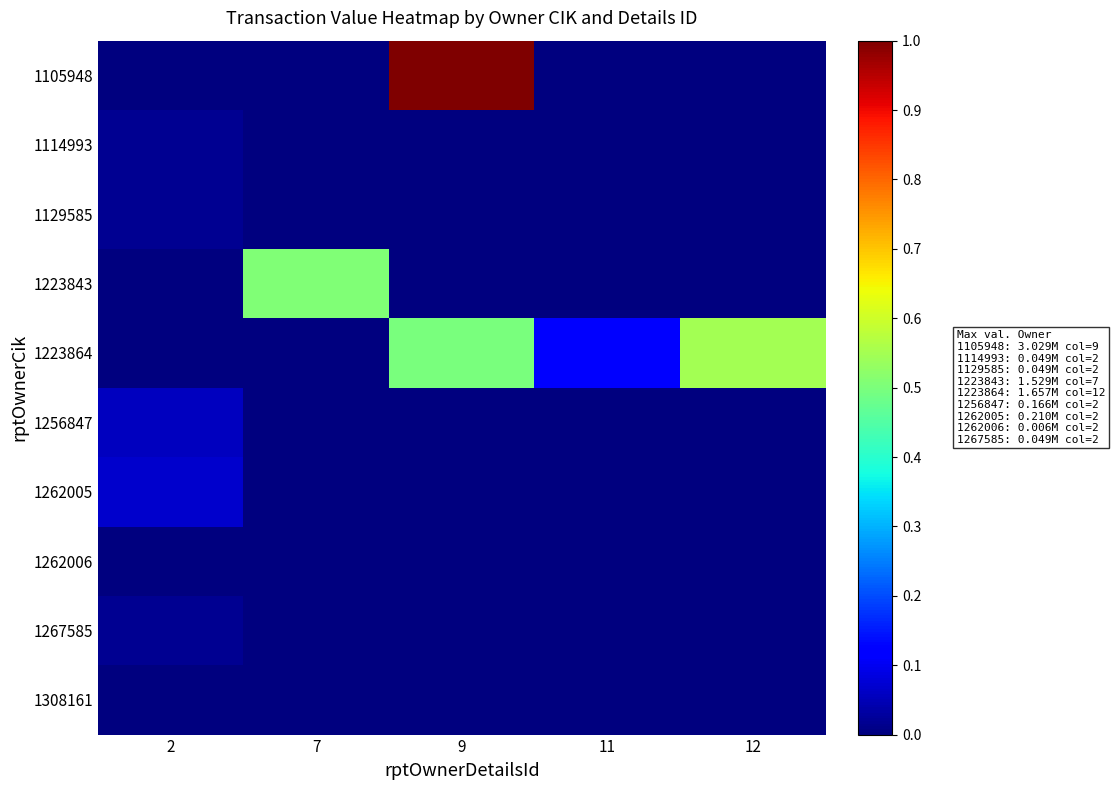

Between 9 and 11, which series saw the biggest shift?

1105948